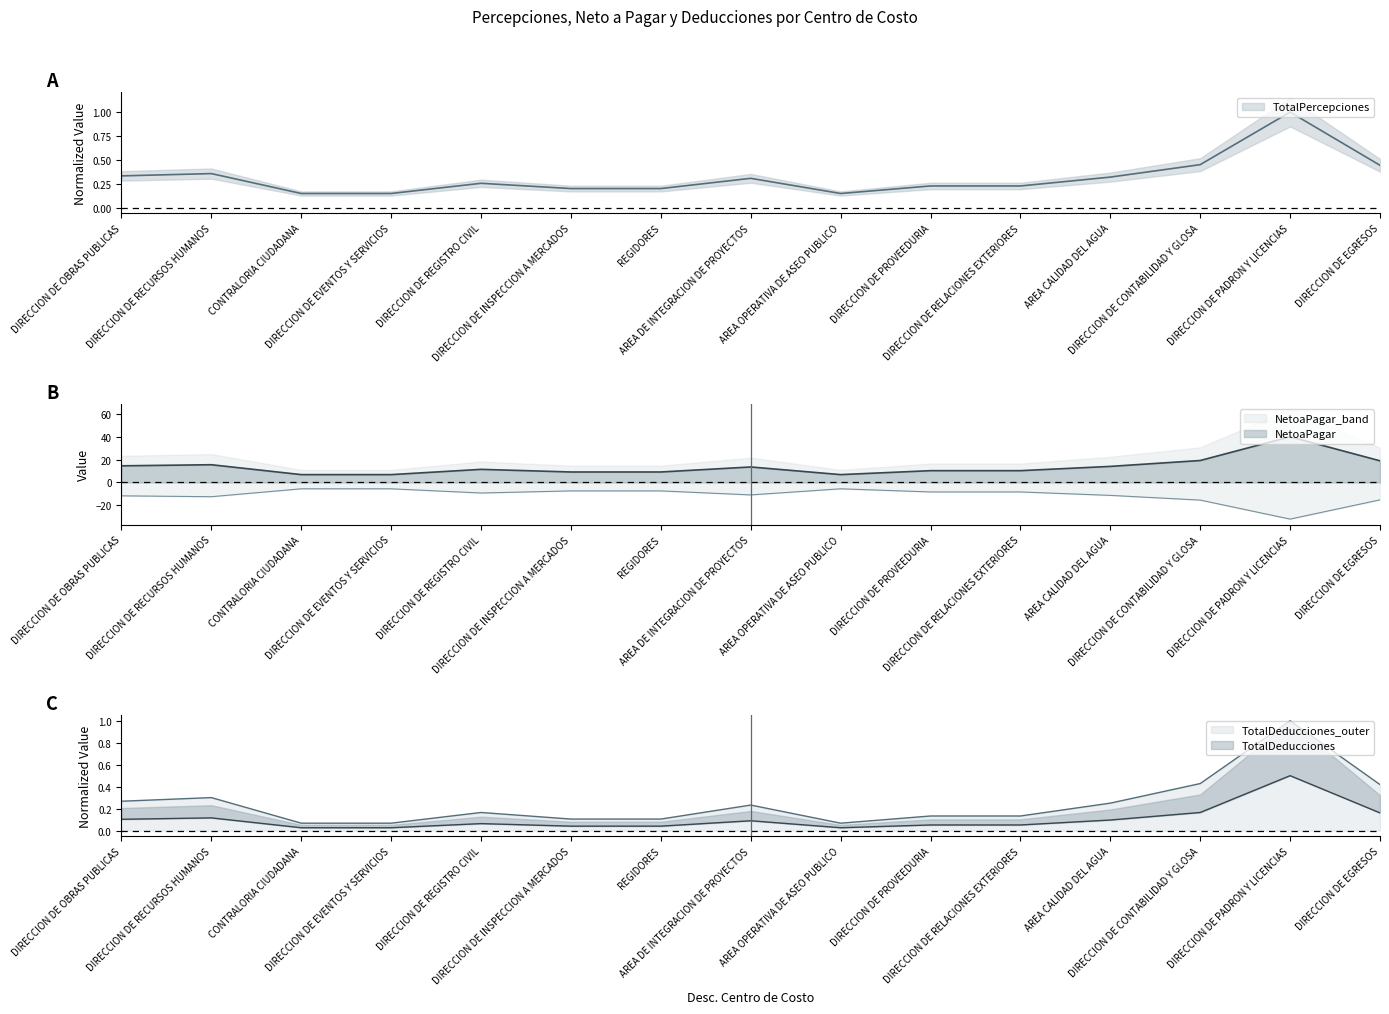

True or false: TotalDeducciones and NetoaPagar intersect in this chart.

False